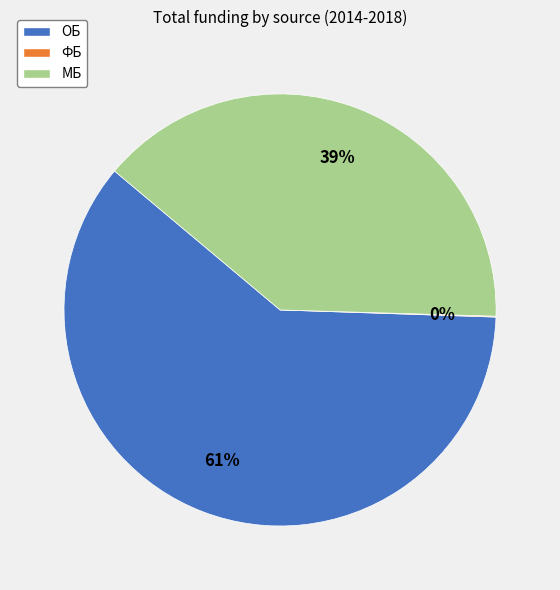

The МБ slice represents 39% of the pie. True or false?

True